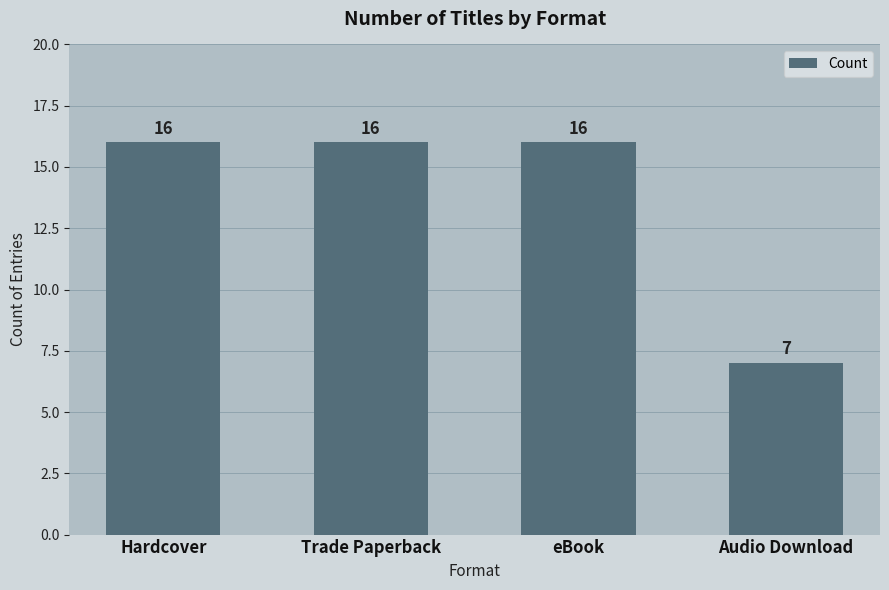

Reading right to left, list all the values displayed in this chart.

7	16	16	16